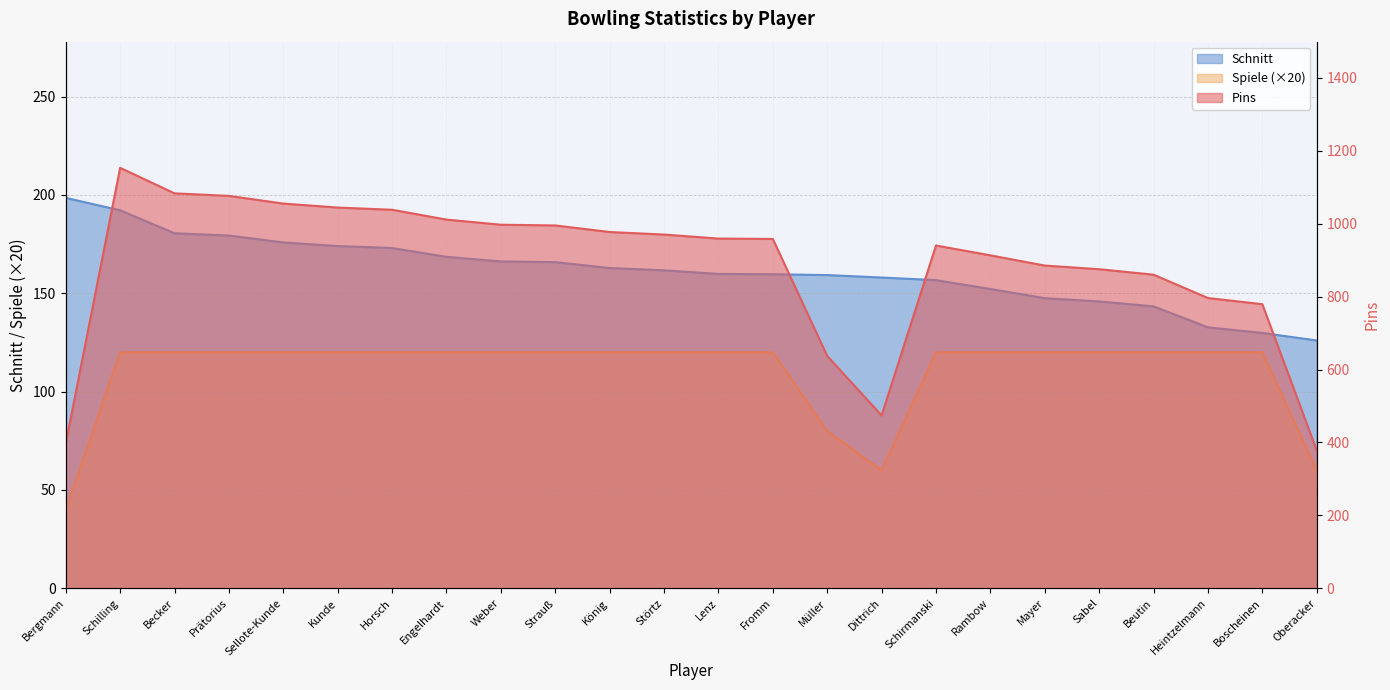

At which category is the sum across all series the highest?

Schilling